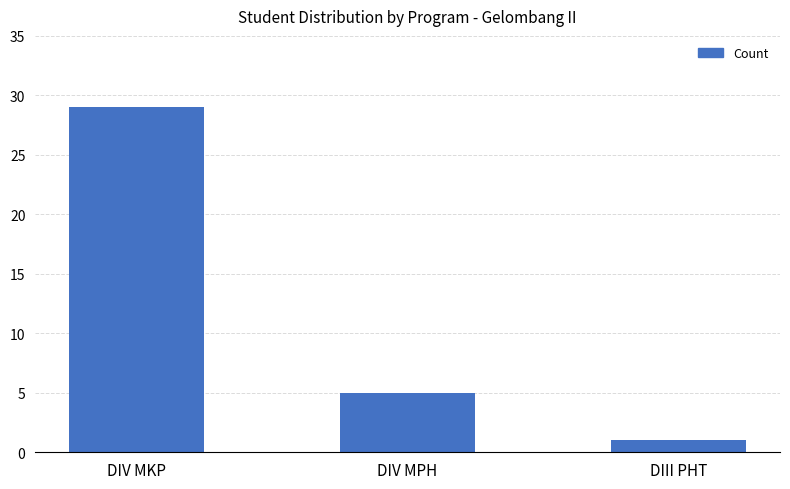

What is the difference between the maximum and minimum values?

28